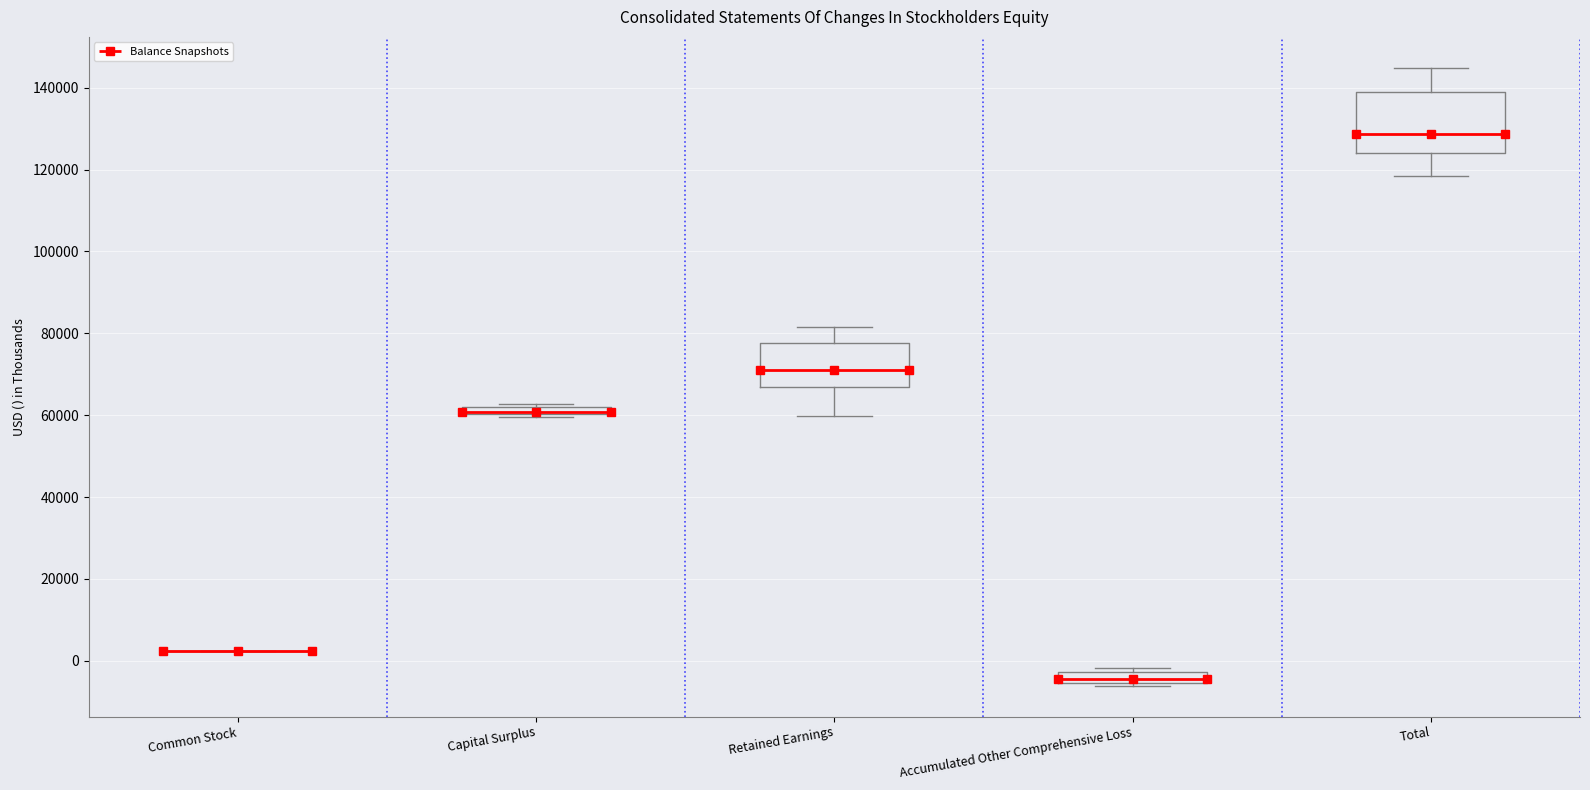

Which box is the tallest, from its lower edge to its upper edge?

Total